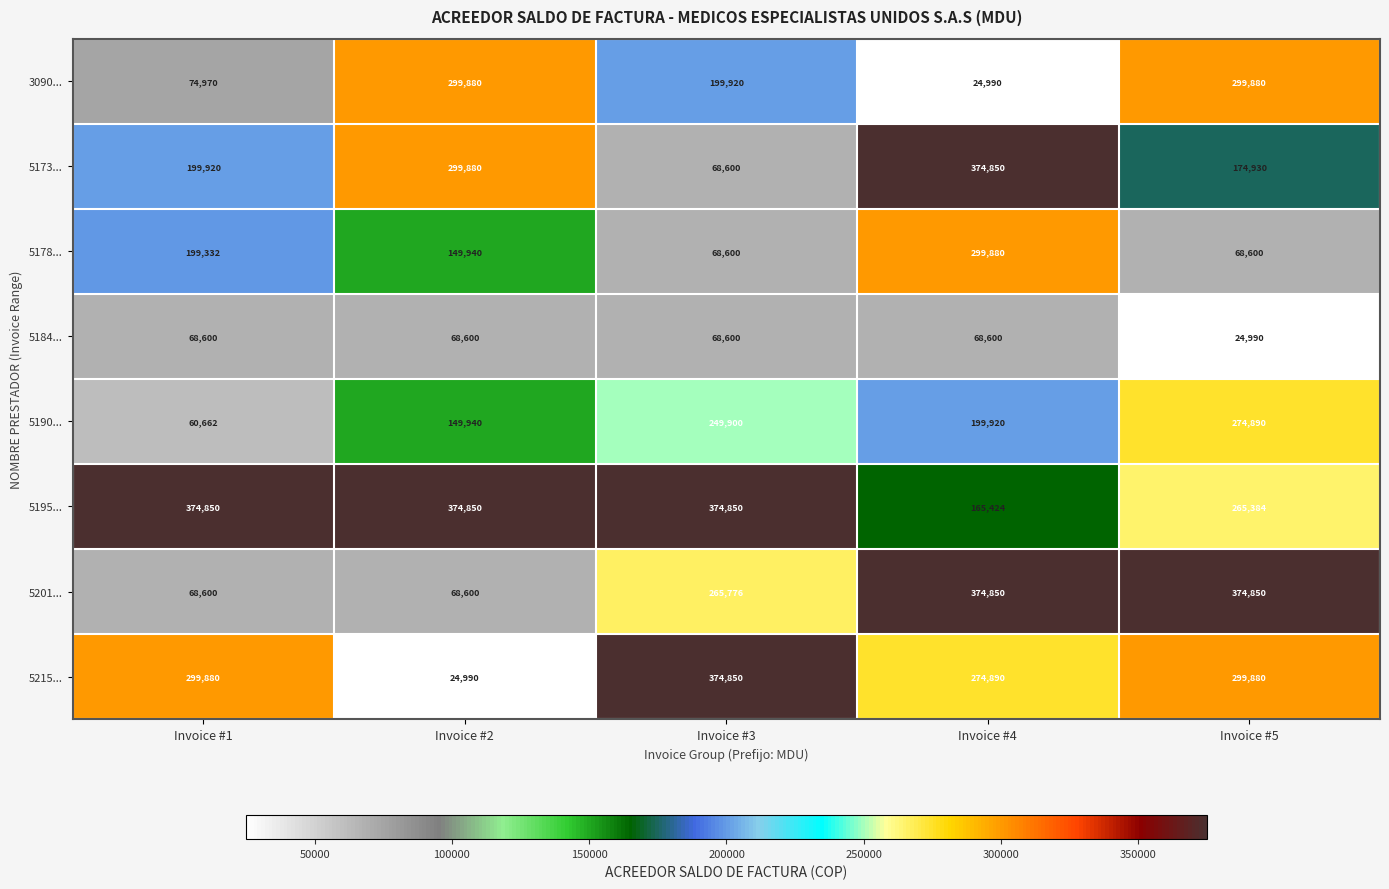

What is the approximate value of 5190... at Invoice #1, to the nearest 100?

60700